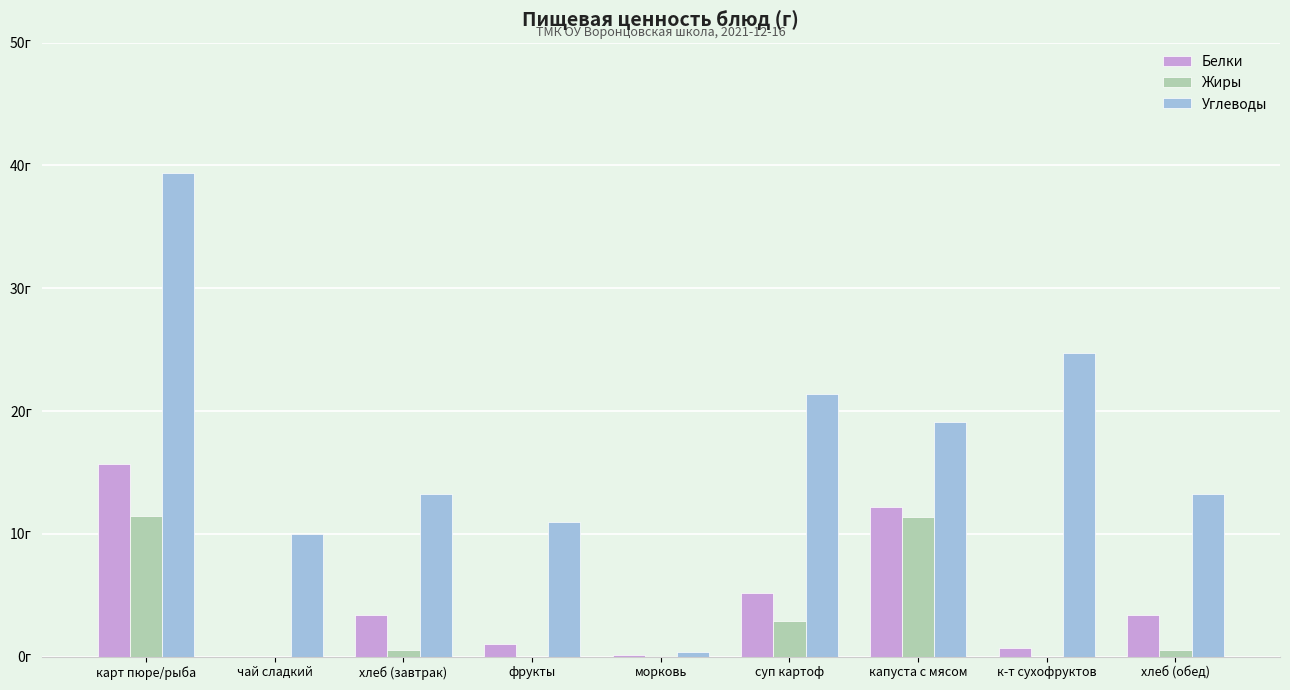

Reading left to right, transcribe all the data shown in this chart.

Белки: 15.7	0.0	3.4	1.0	0.2	5.2	12.2	0.7	3.4
Жиры: 11.4	0.0	0.5	0.0	0.0	2.9	11.3	0.0	0.5
Углеводы: 39.4	10.0	13.3	11.0	0.4	21.4	19.1	24.7	13.3